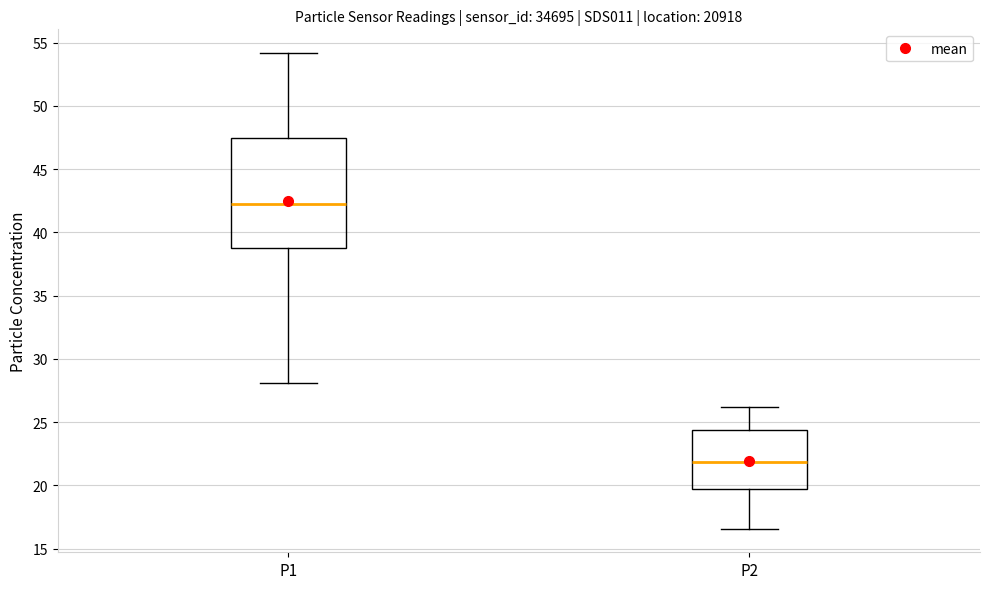

Reading left to right, read every box against the y-axis: the position of its median line, the range the box covers, and the ends of its whiskers. The values are not printed on the chart, so give them approximately, as read against the axis.

P1: median 42.5, box 38.5 to 47.5, whiskers 28.0 to 54.0
P2: median 22.0, box 19.5 to 24.5, whiskers 16.5 to 26.0